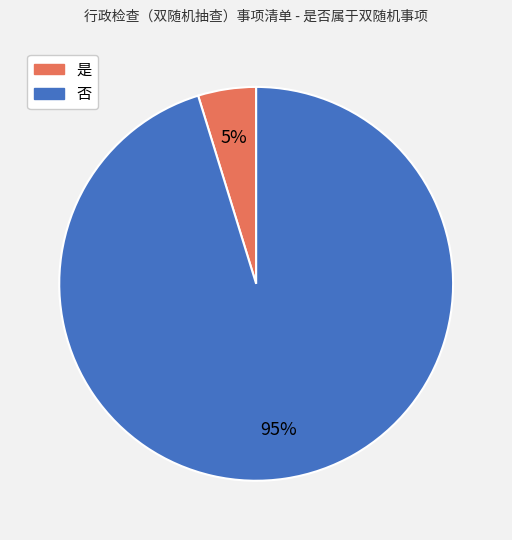

Count the number of slices in the pie.

2